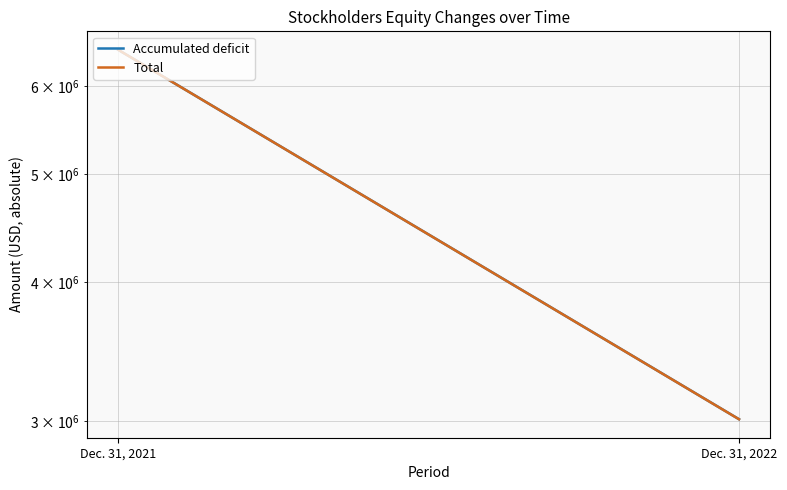

Which series has the largest range (max minus min)?

Accumulated deficit